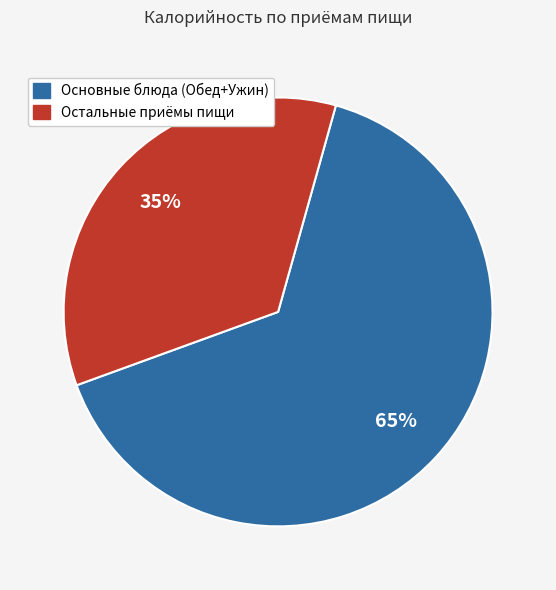

Is there a majority slice in this chart?

Yes